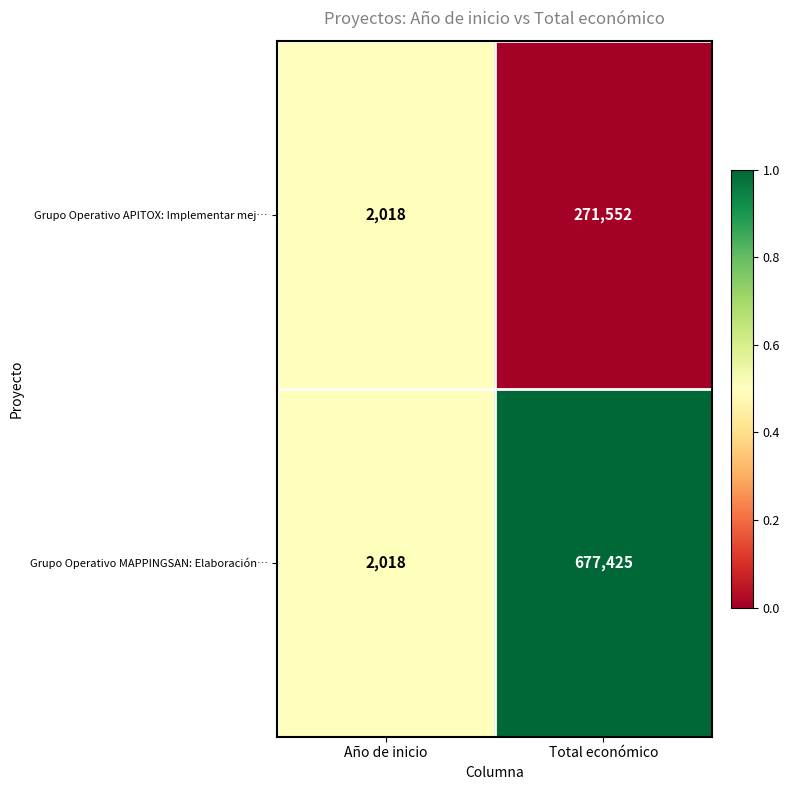

At Total económico, list the series in order from largest to smallest.

Grupo Operativo MAPPINGSAN: Elaboración…, Grupo Operativo APITOX: Implementar mej…